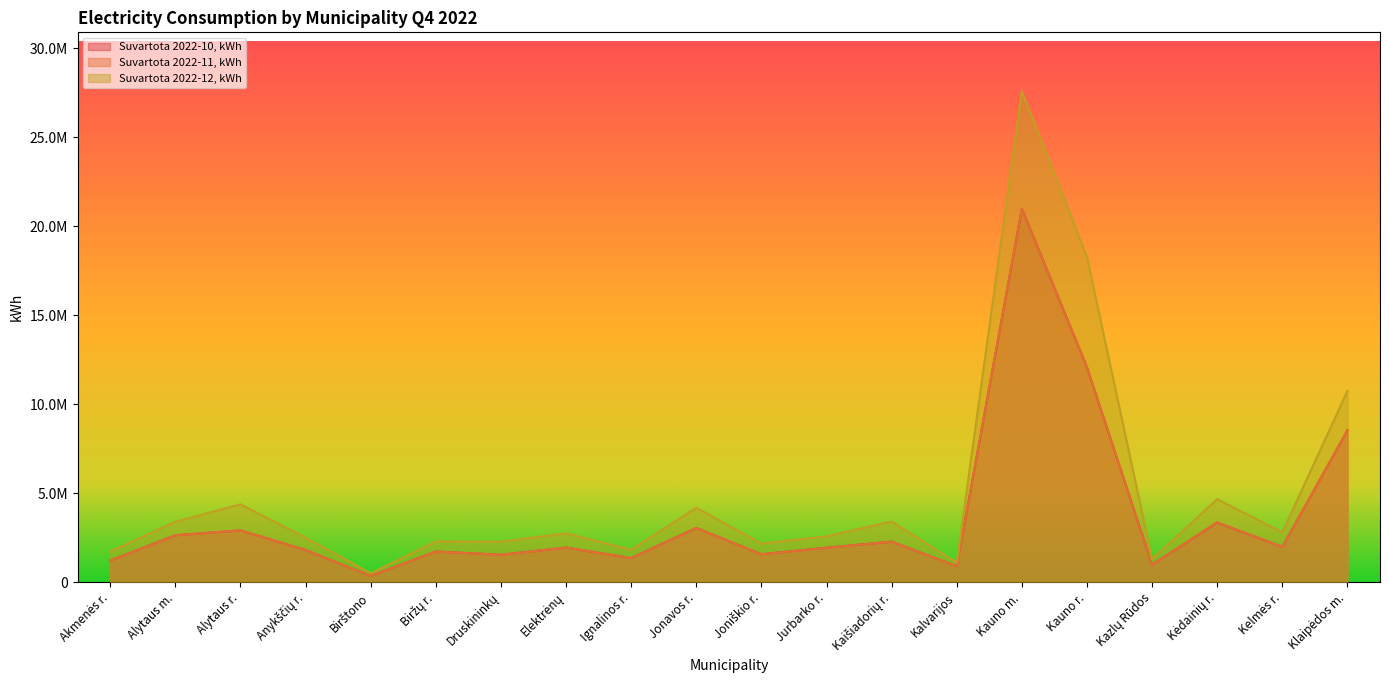

Is it true that Suvartota 2022-10, kWh equals 984108.5 at Kazlų Rūdos?

True